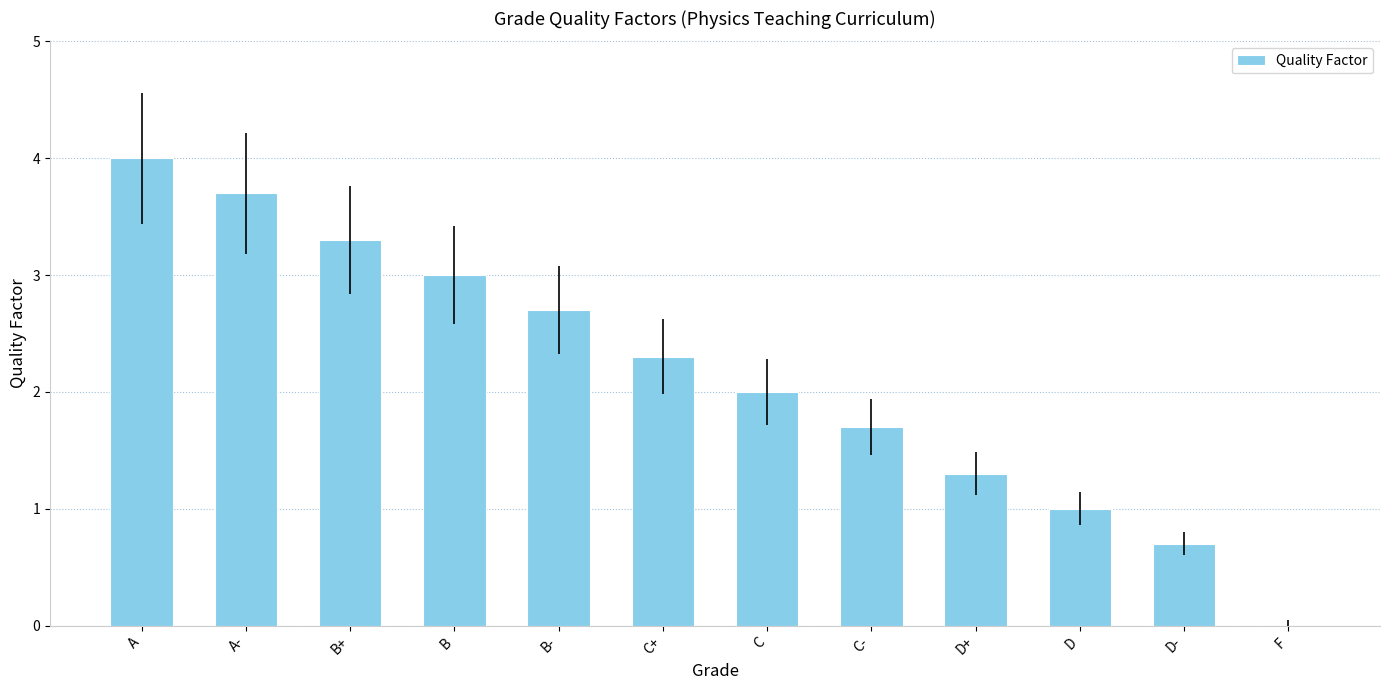

What is the maximum value shown in the chart?

4.0